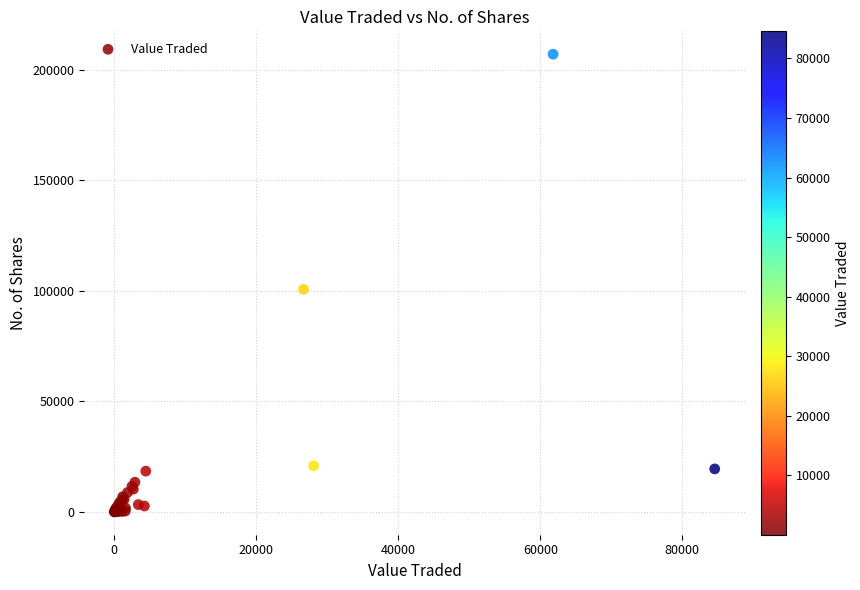

What Y value in the scatter plot is closest to 103490?

100620